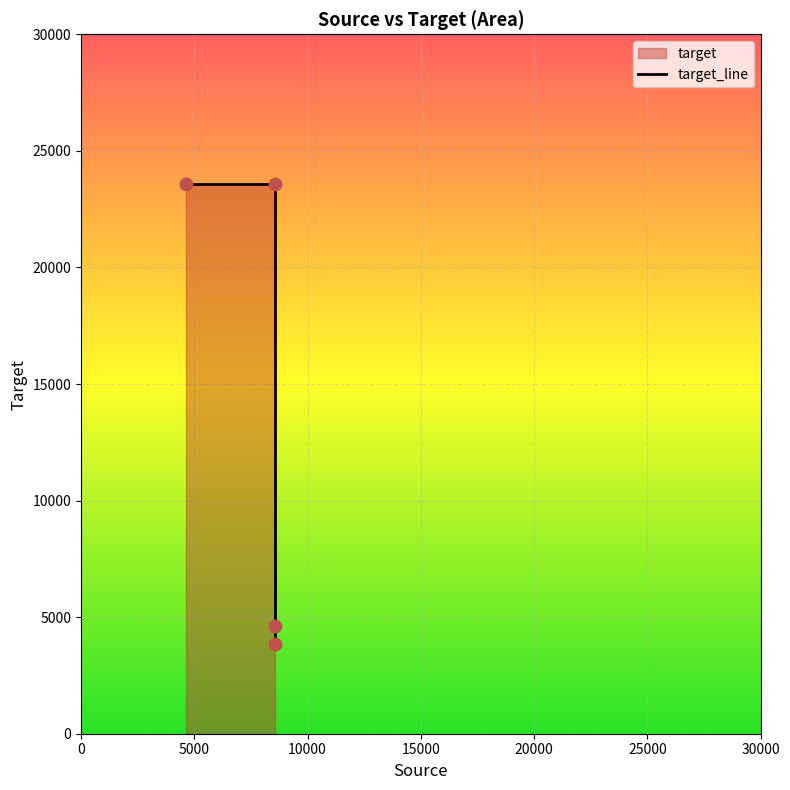

Which has a higher value, 5000 or 15000?

5000